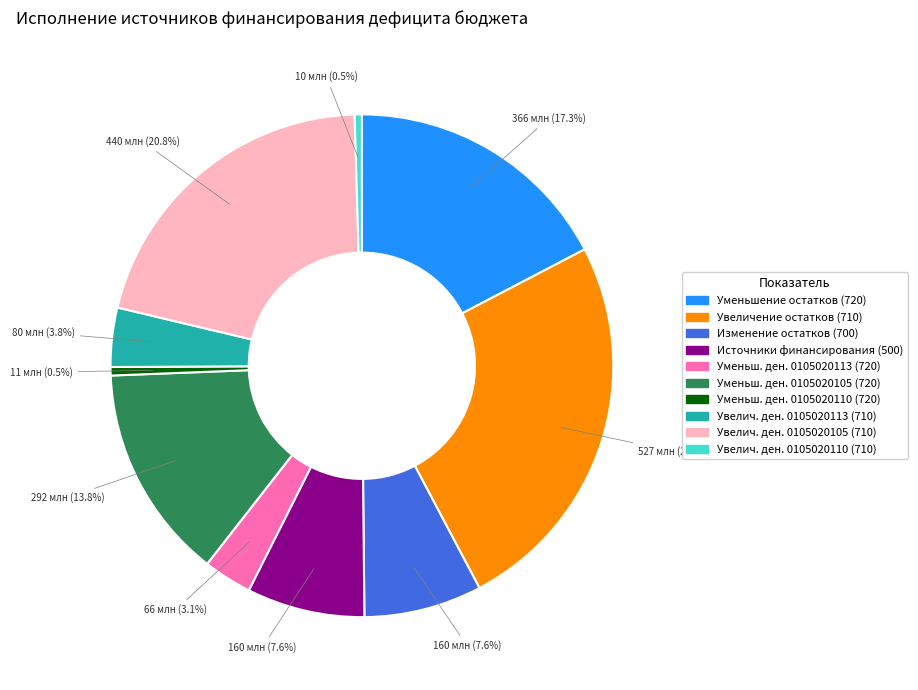

Is there any slice that represents more than half of the pie?

No